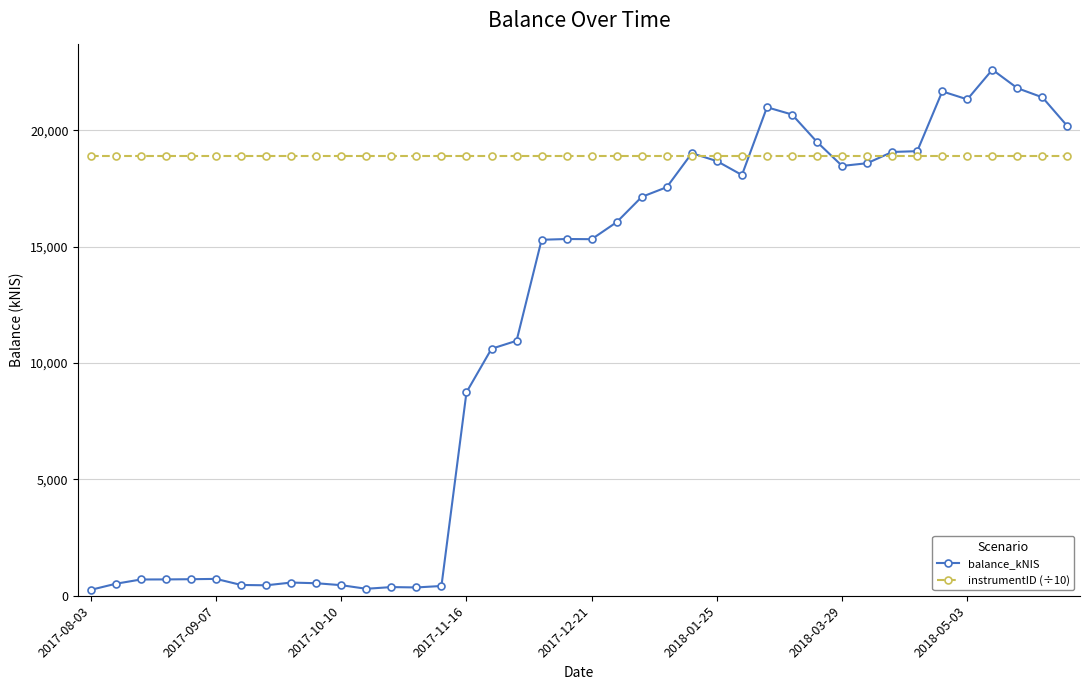

What is the sum of all balance_kNIS values?

455554.5